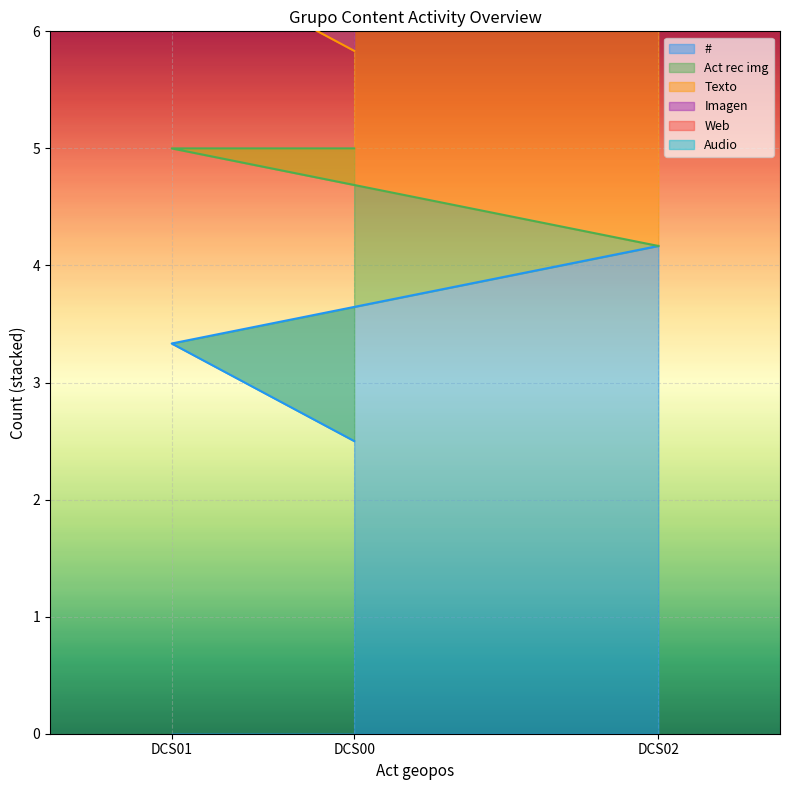

What is the highest value of the Web series?

8.3